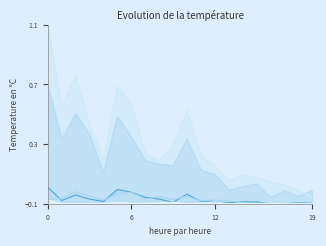

Does the chart display data point markers on the line(s)?

No